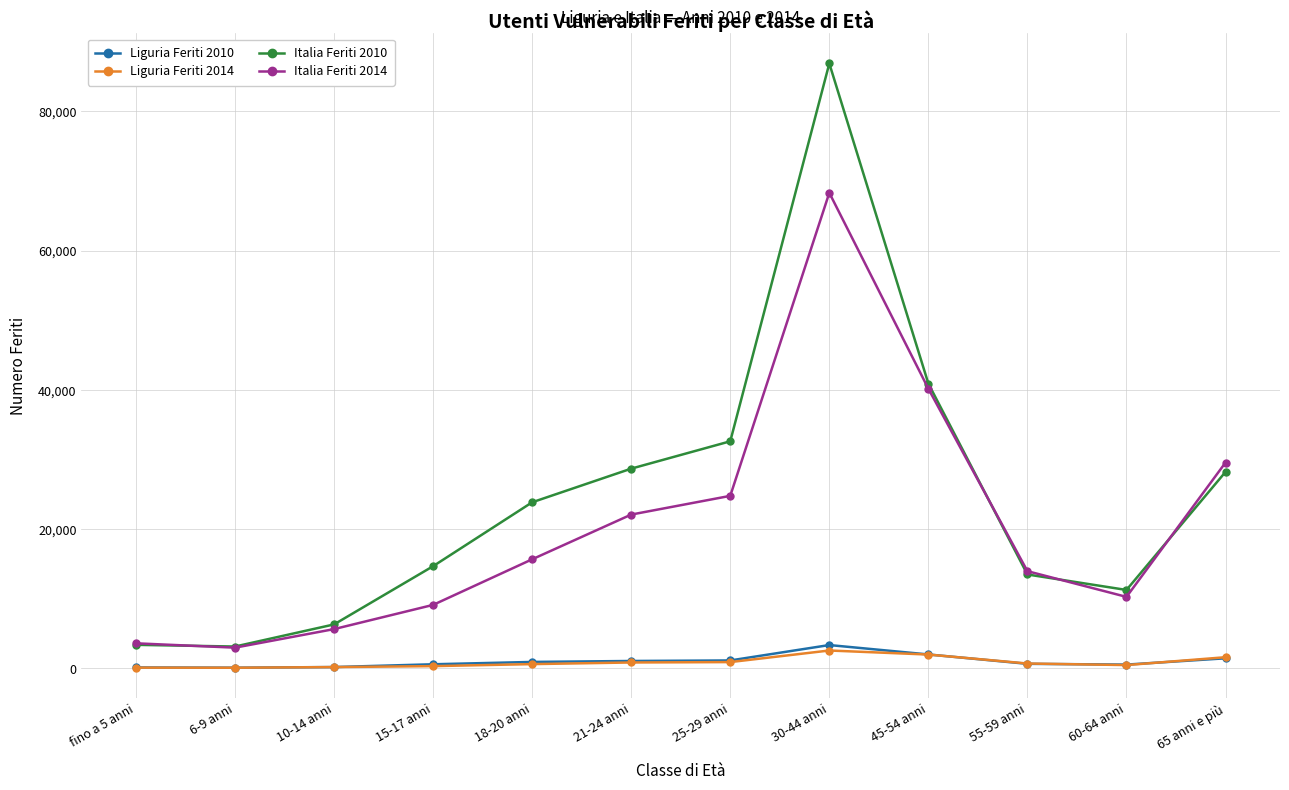

The Italia Feriti 2010 series shows 13603 at 21-24 anni. True or false?

False